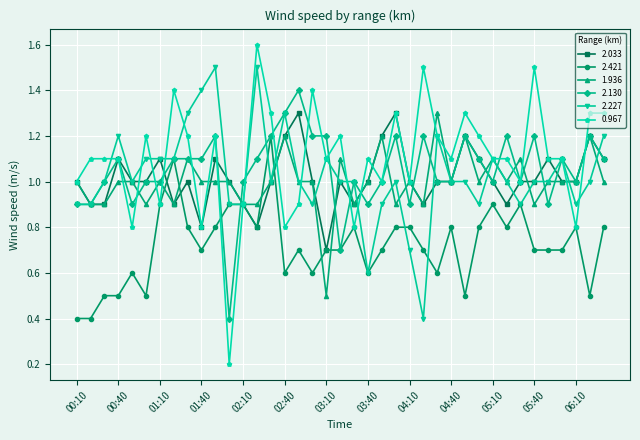

Does the chart display data point markers on the line(s)?

Yes